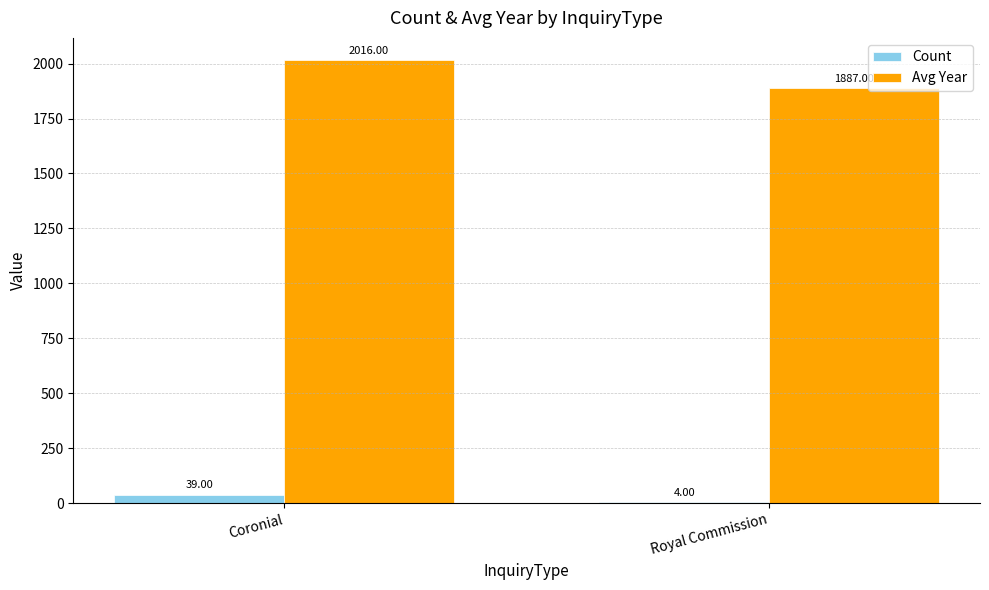

What is the difference between the Avg Year values at Coronial and Royal Commission?

129